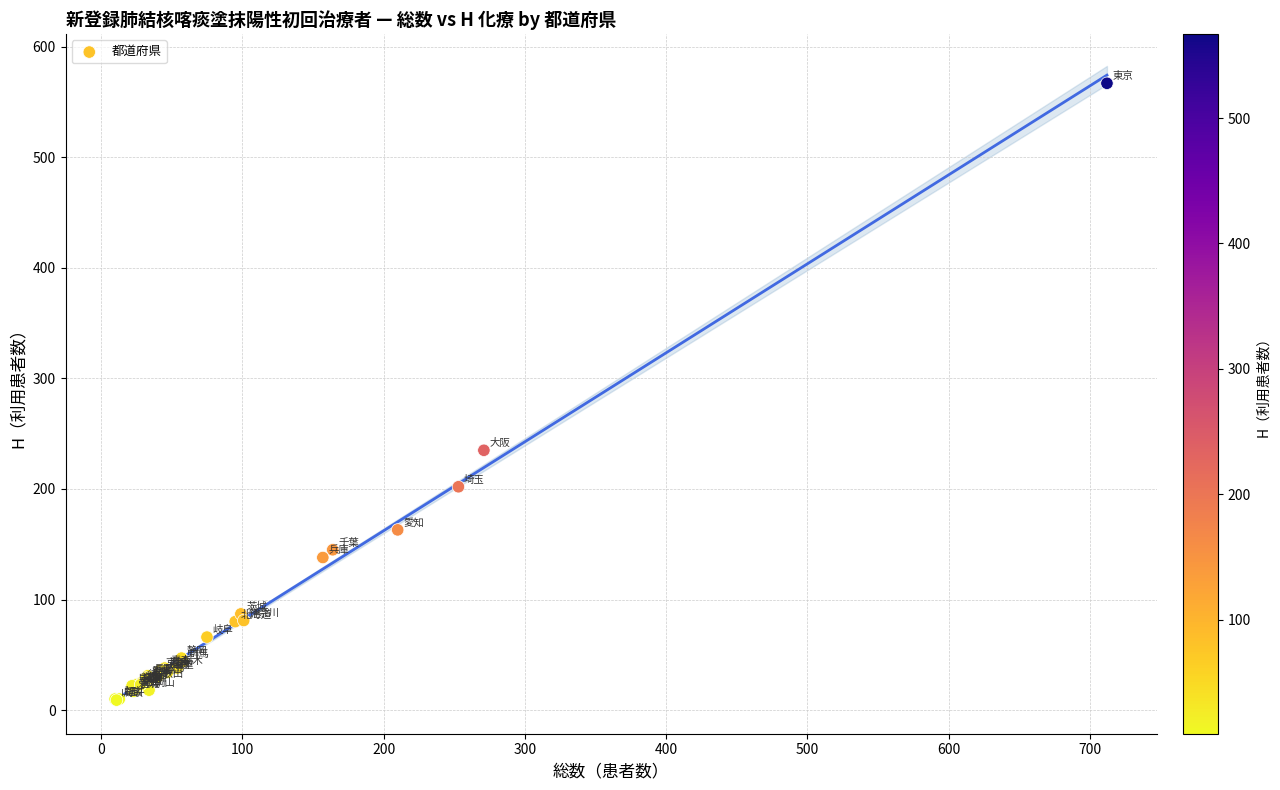

What Y value in the scatter plot is closest to 288?

235